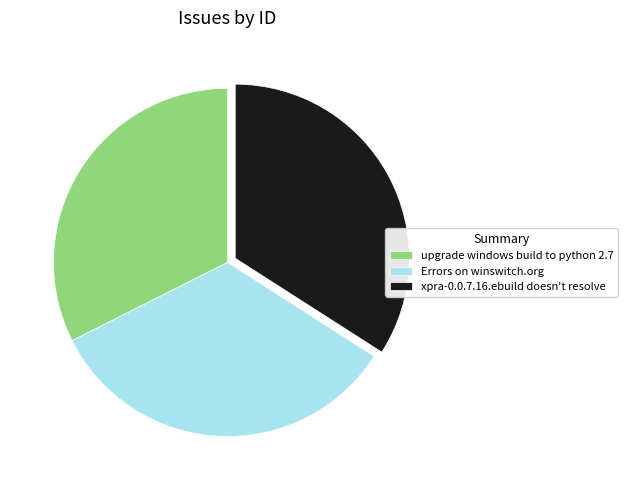

Which category has the biggest portion of the pie?

xpra-0.0.7.16.ebuild doesn't resolve